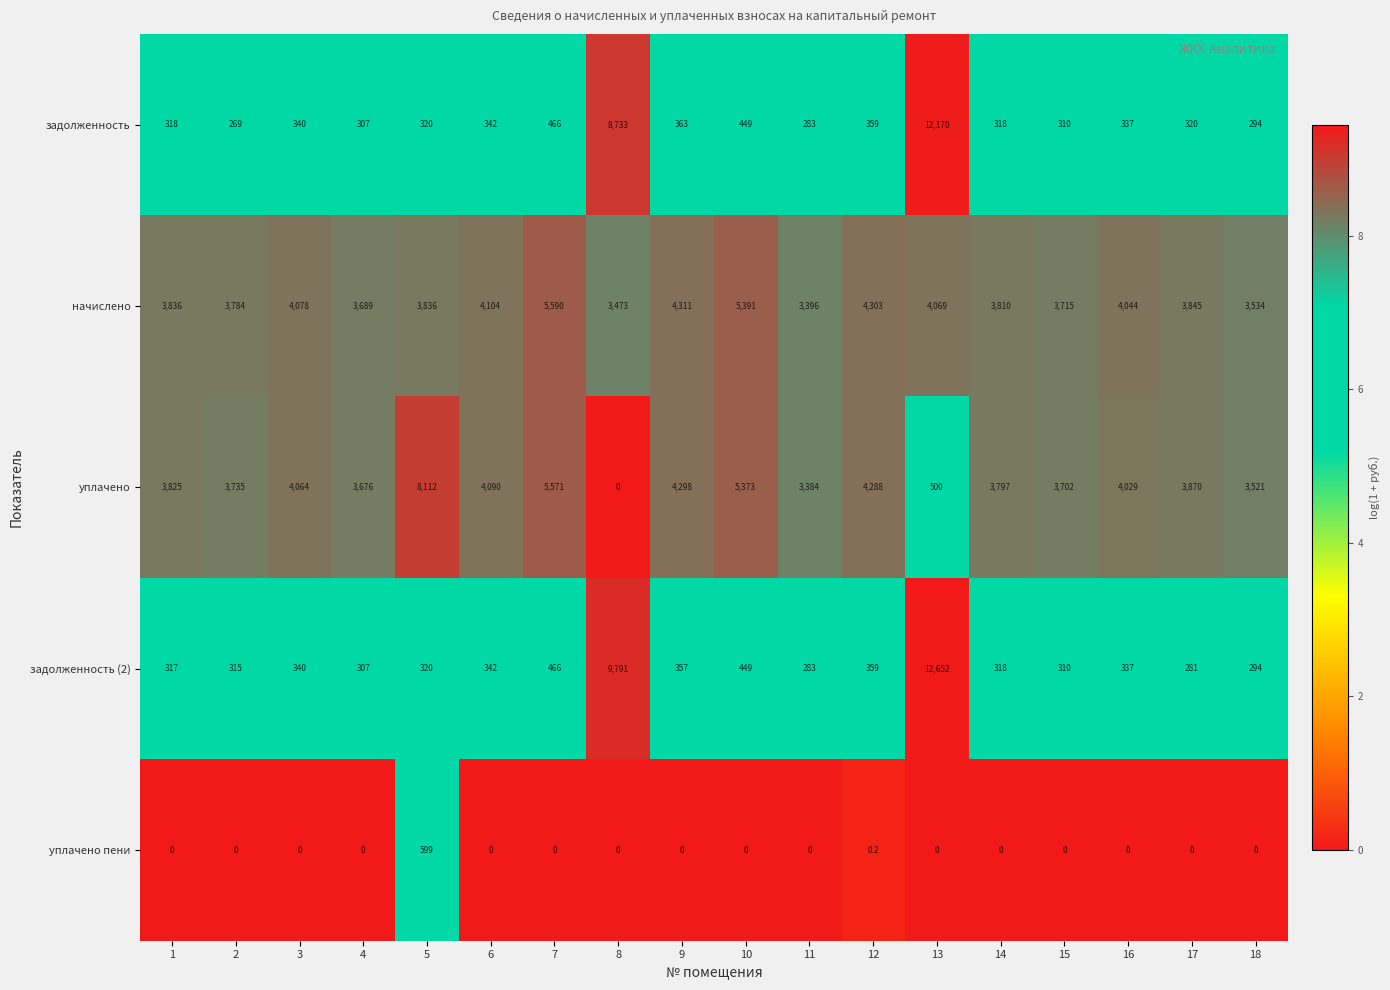

The value of начислено at 17 is 3845.0. True or false?

True